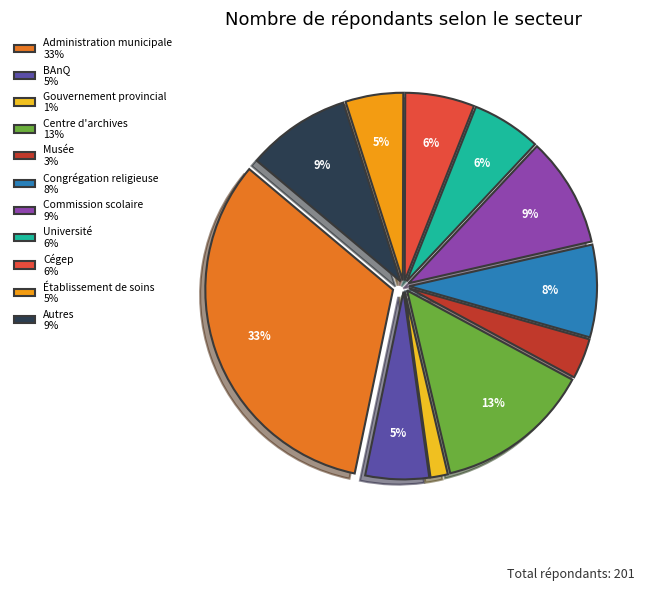

Is there a majority slice in this chart?

No